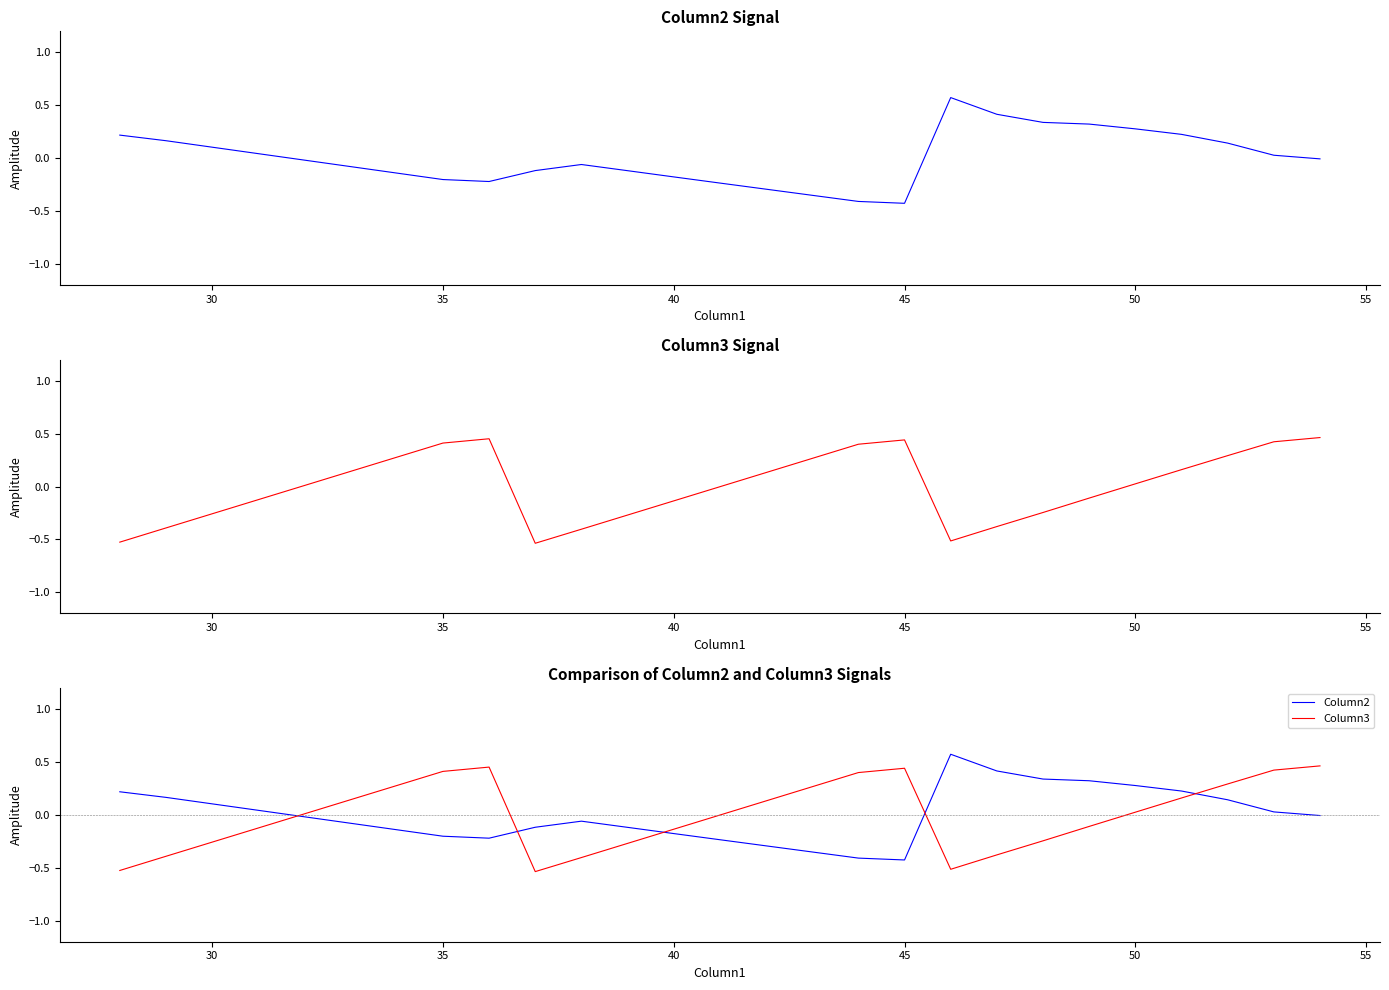

The Column3 series shows 0.8 at 8. True or false?

False